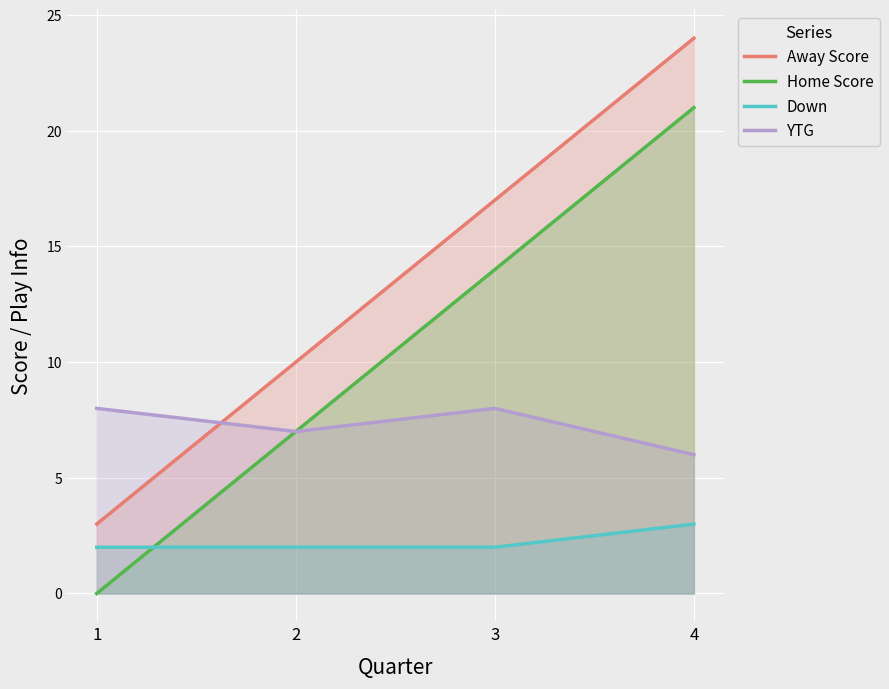

What are all the series names shown in the legend?

Away Score, Home Score, Down, YTG